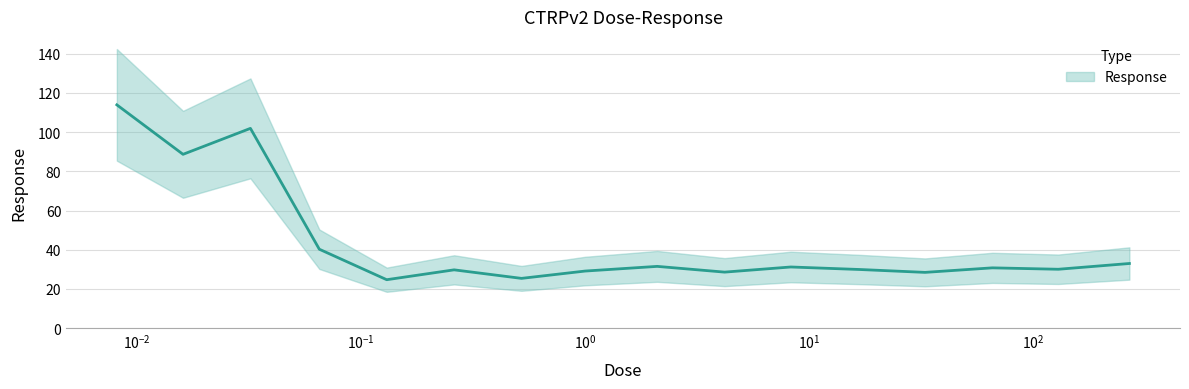

What is the difference between the maximum and second lowest values?

88.5